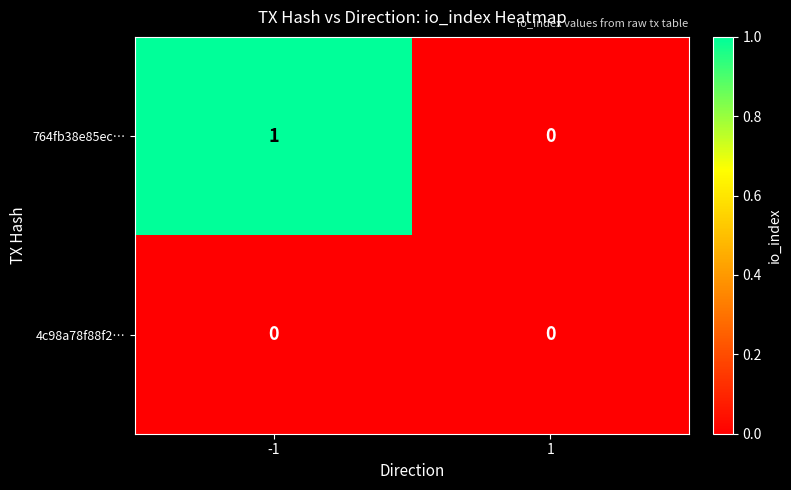

The value of 764fb38e85ec… at 1 is 0. True or false?

True